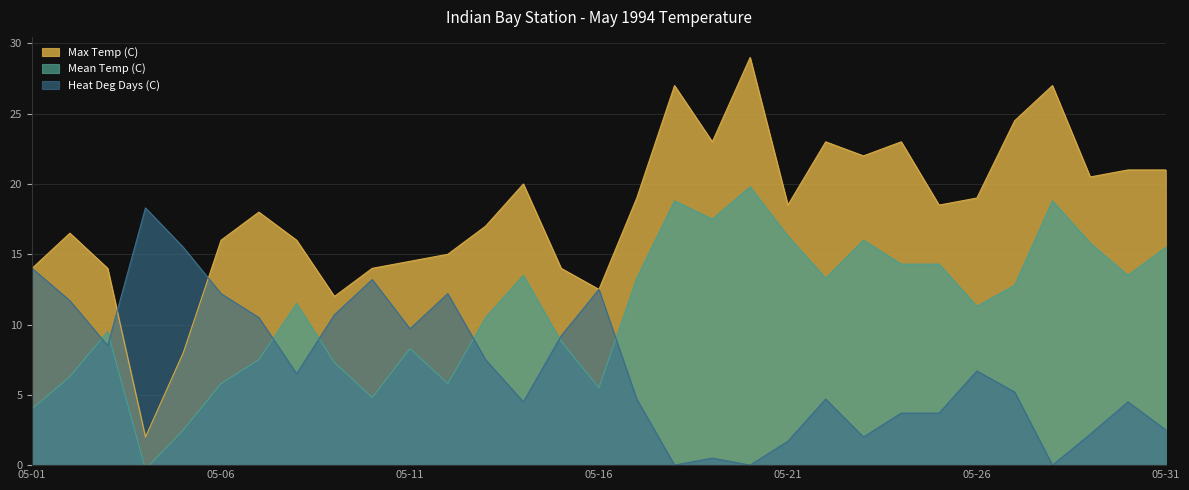

Which series ends up on top after the final intersection of Mean Temp (C) and Heat Deg Days (C)?

Mean Temp (C)